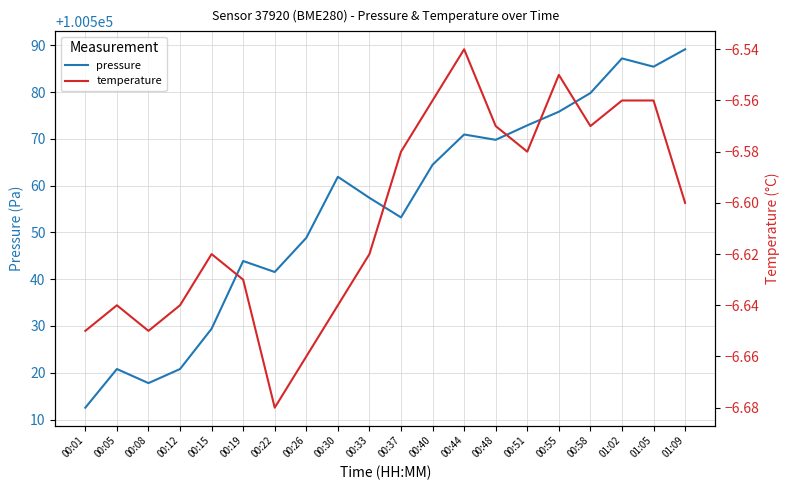

How many lines are shown in the chart?

2